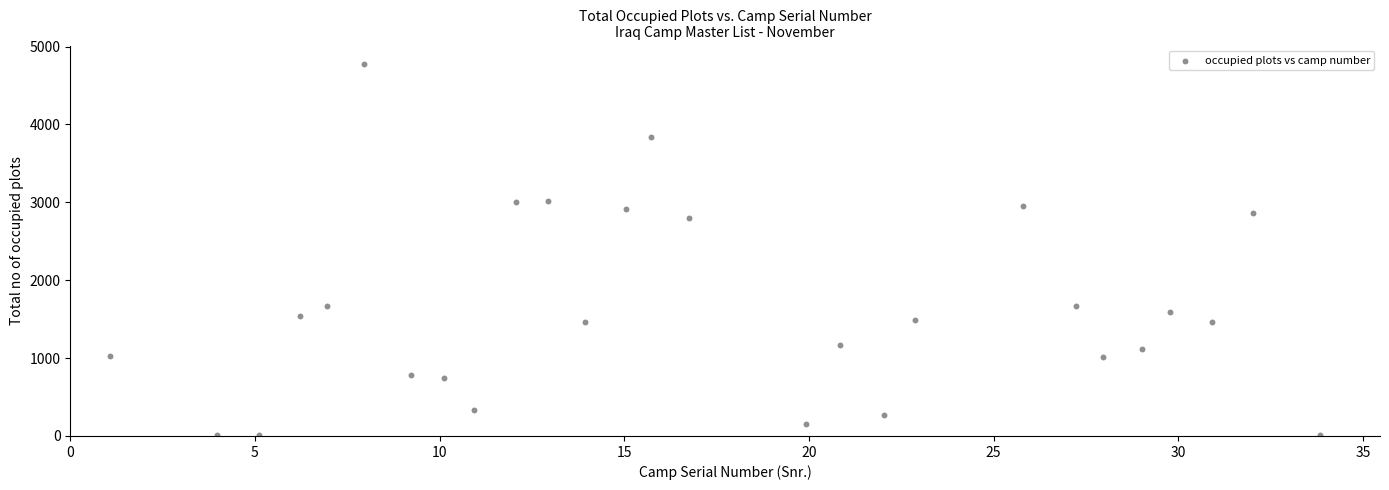

What is the range of X values (max minus min)?

32.8